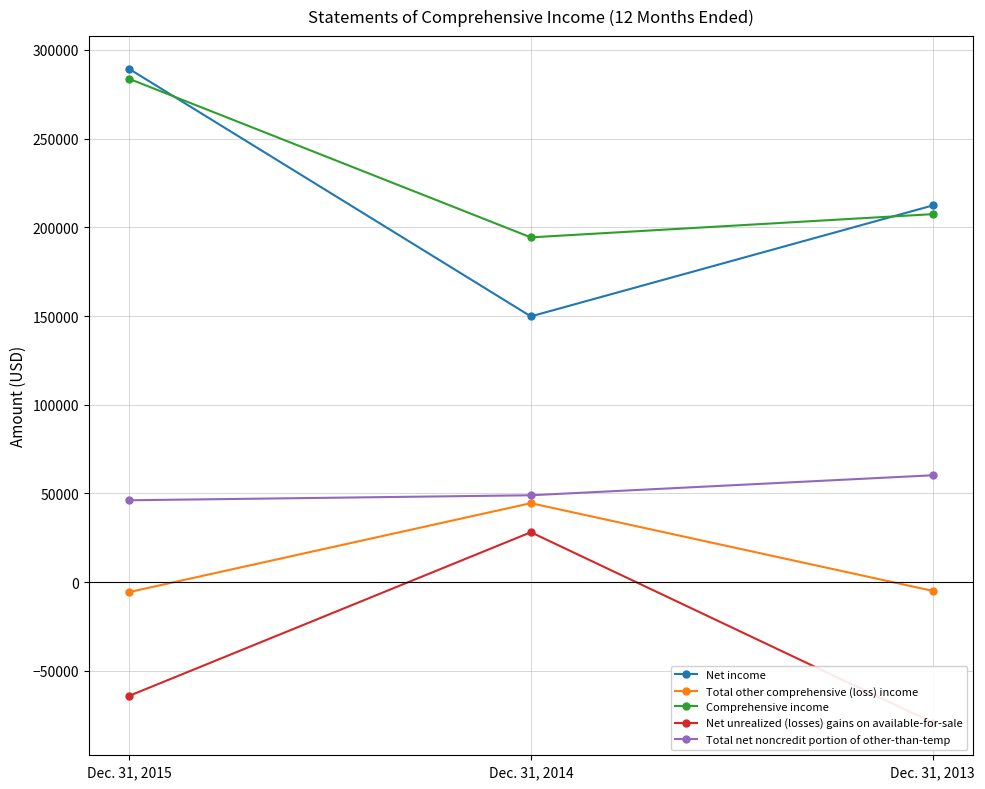

How many values in Net unrealized (losses) gains on available-for-sale are below zero?

2